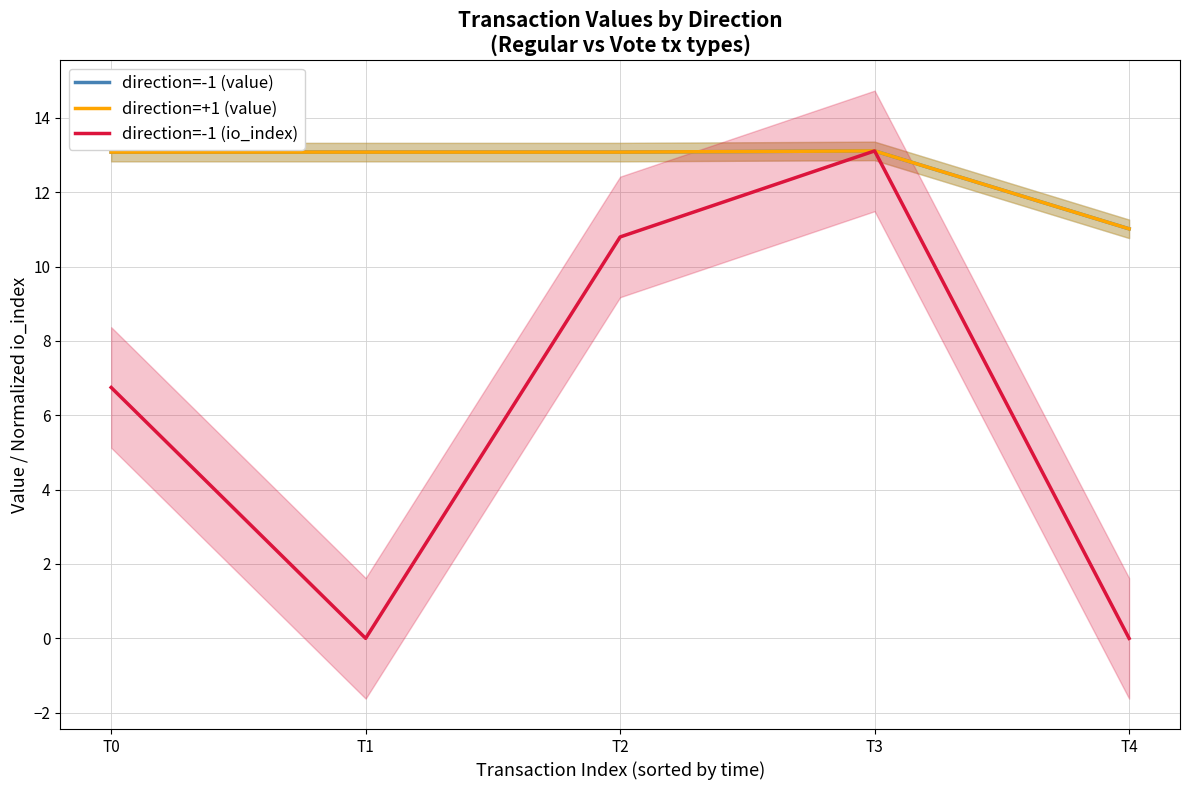

Reading right to left, what are all the values shown in this chart?

direction=-1 (value): 11.0	13.1	13.1	13.1	13.1
direction=+1 (value): 11.0	13.1	13.1	13.1	13.1
direction=-1 (io_index): 0.0	13.1	10.8	0.0	6.7